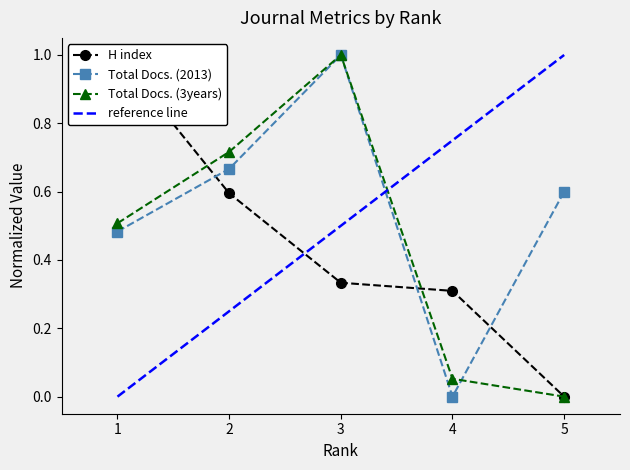

What is the maximum value shown in the chart?

1.0